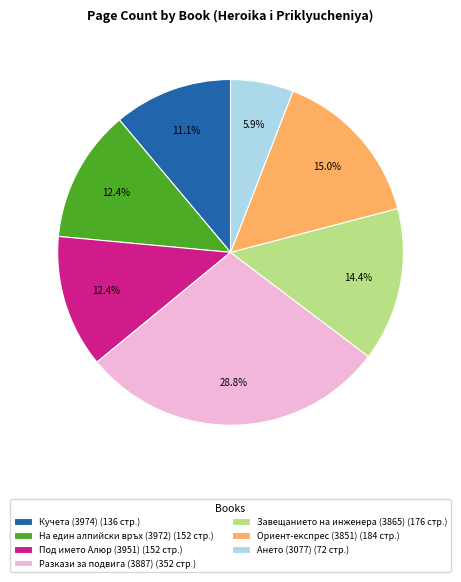

Is it true that Разкази за подвига (3887) is 16% of the pie?

False